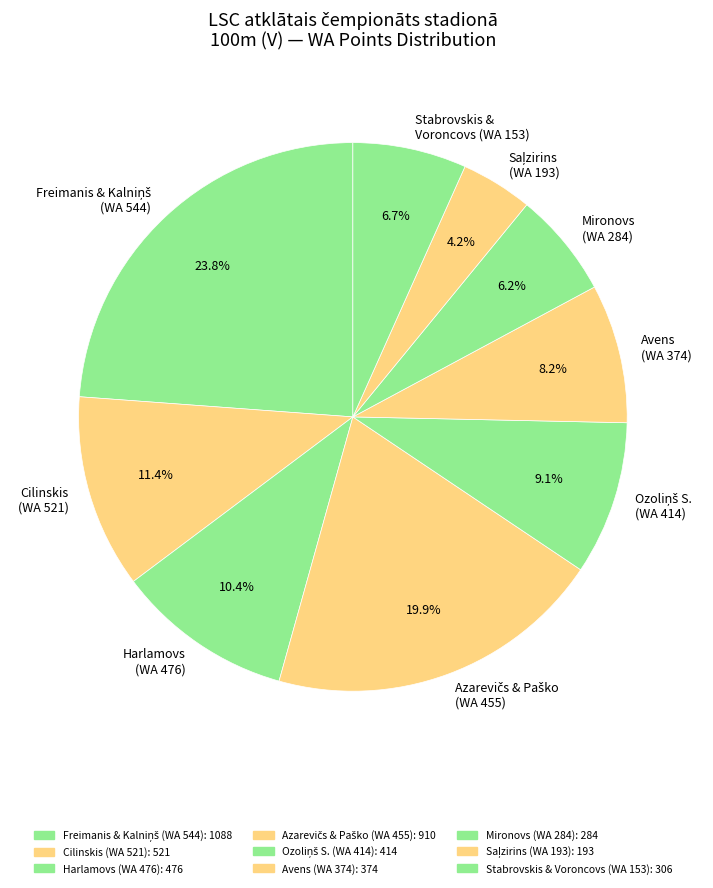

What portion of the pie excludes Avens (WA 374)?

91.8%